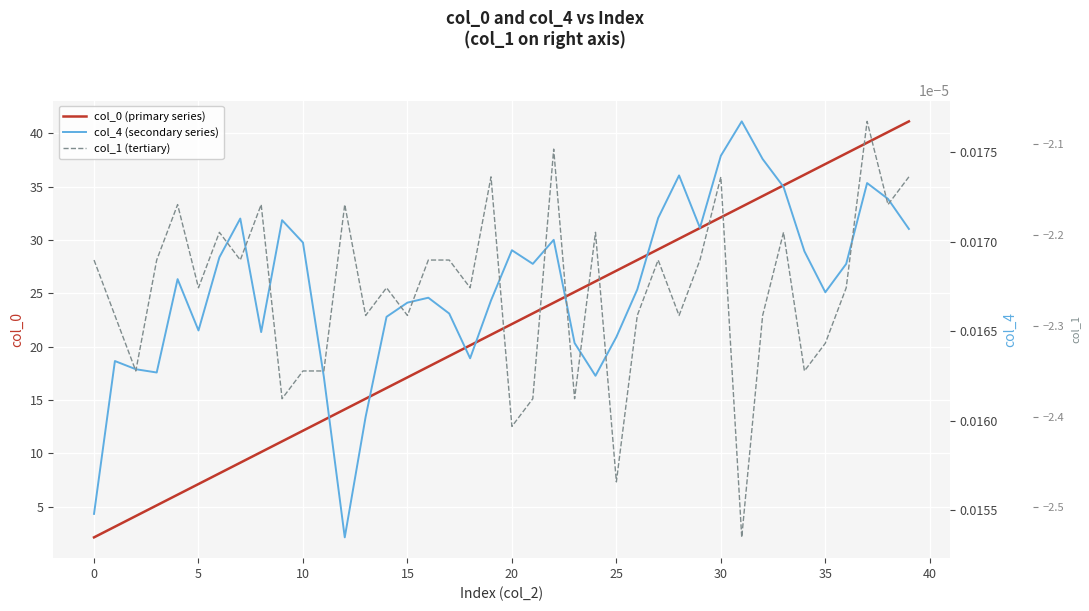

True or false: col_0 (primary series) and col_4 (secondary series) intersect in this chart.

False